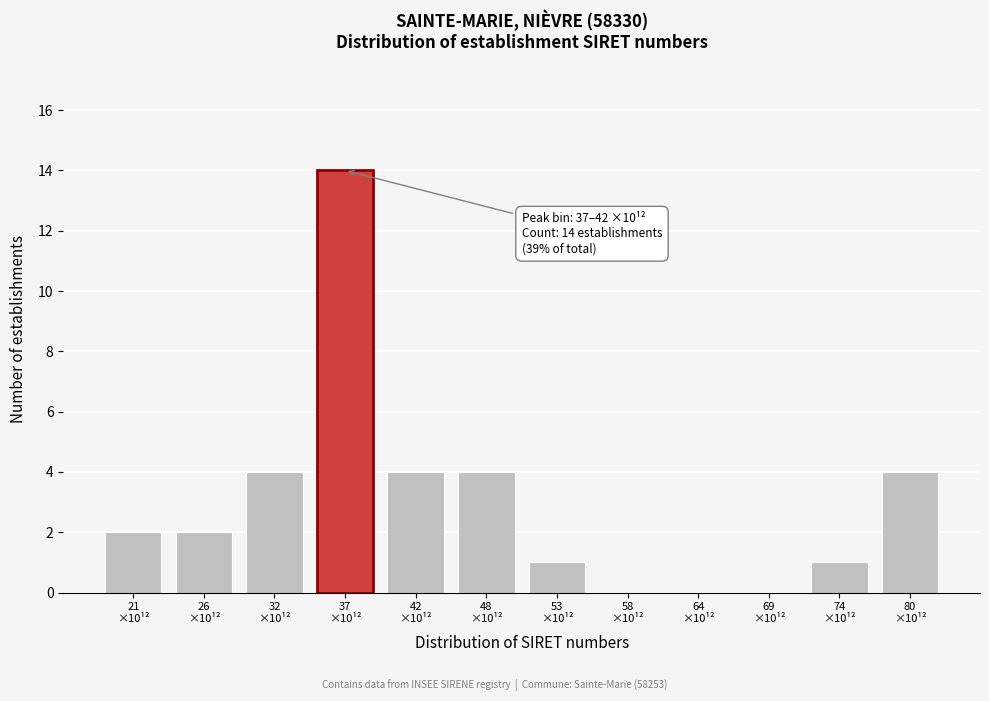

What is the sum of all values?

36